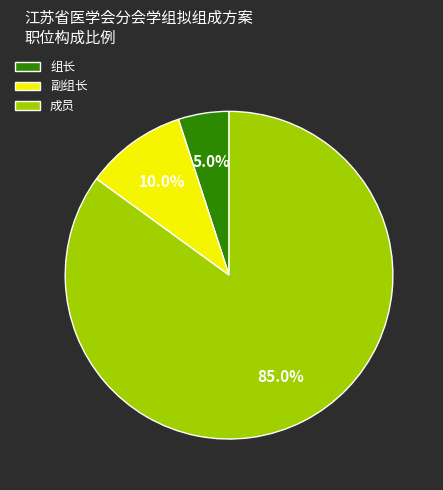

Which category has the biggest portion of the pie?

成员